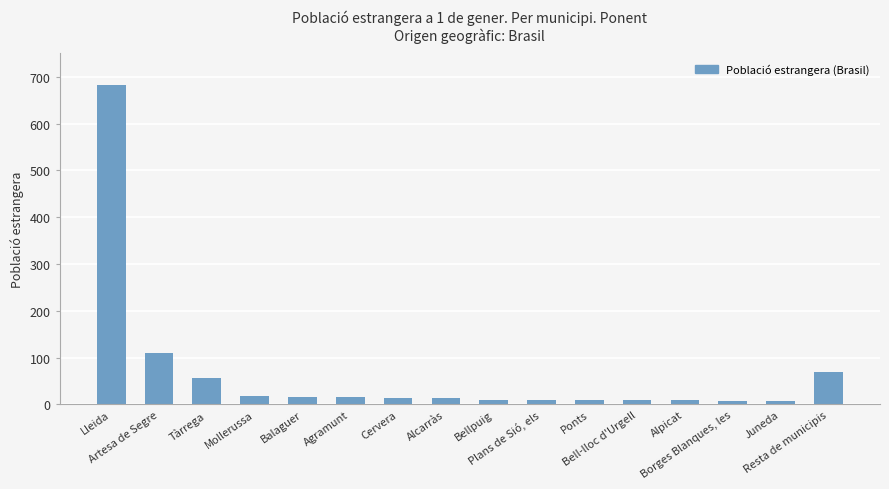

Which label corresponds to the largest value in the chart?

Lleida